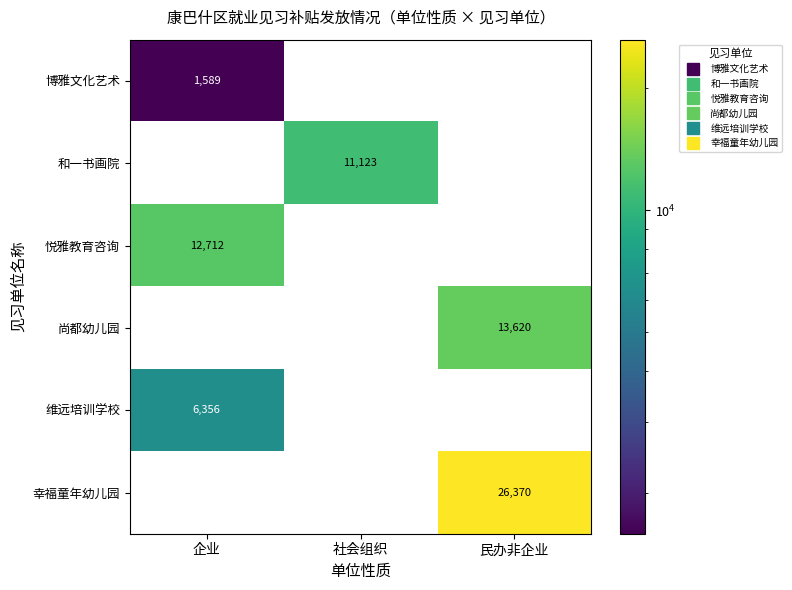

At which category is the sum across all series the highest?

民办非企业